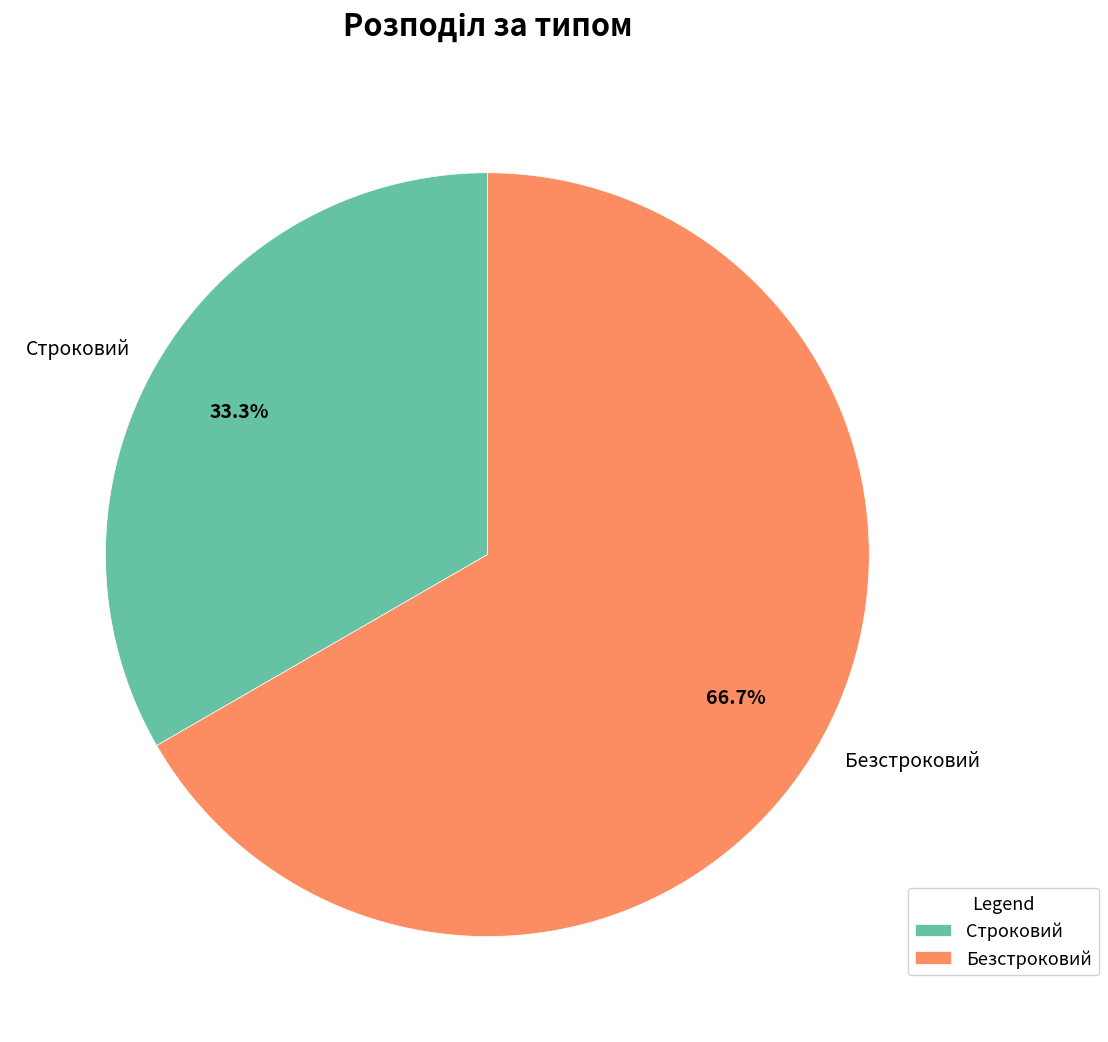

Does Безстроковий account for over 50% of the chart?

Yes